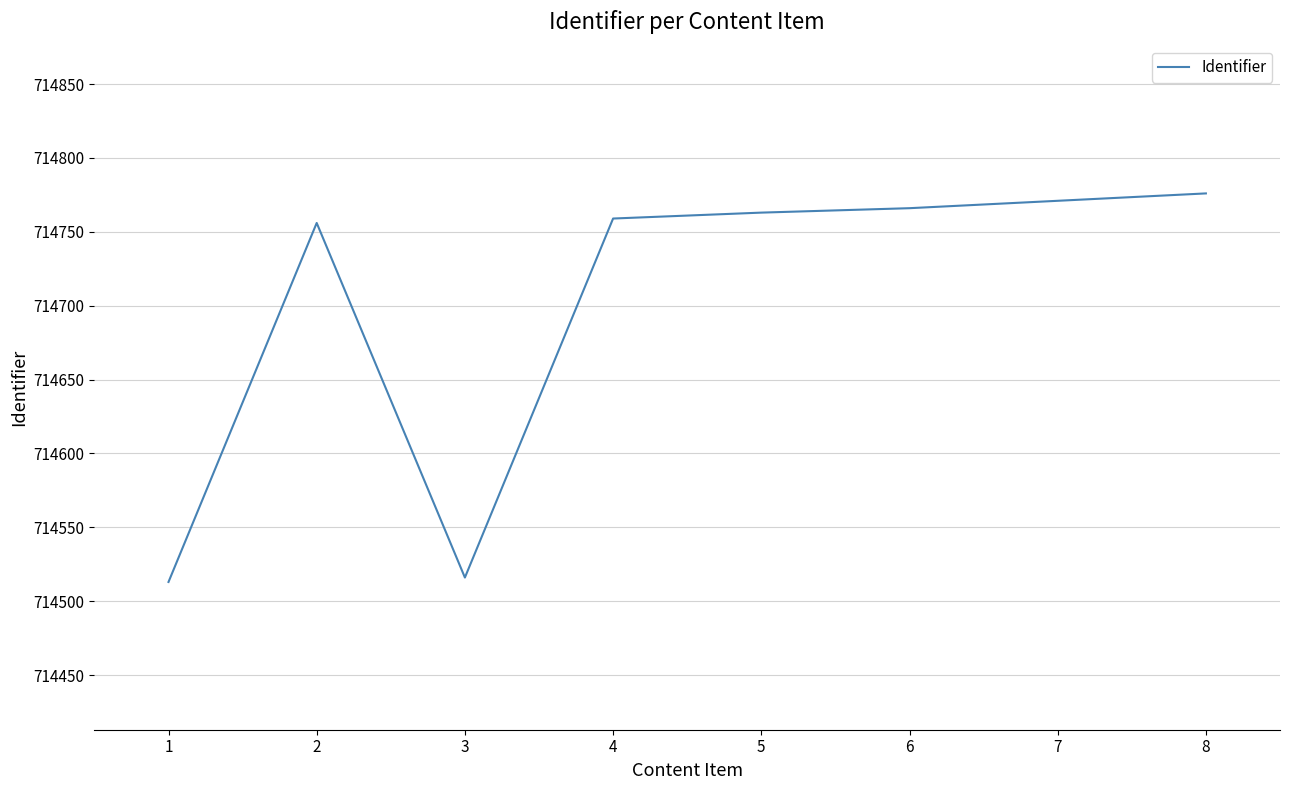

How many lines are shown in the chart?

1